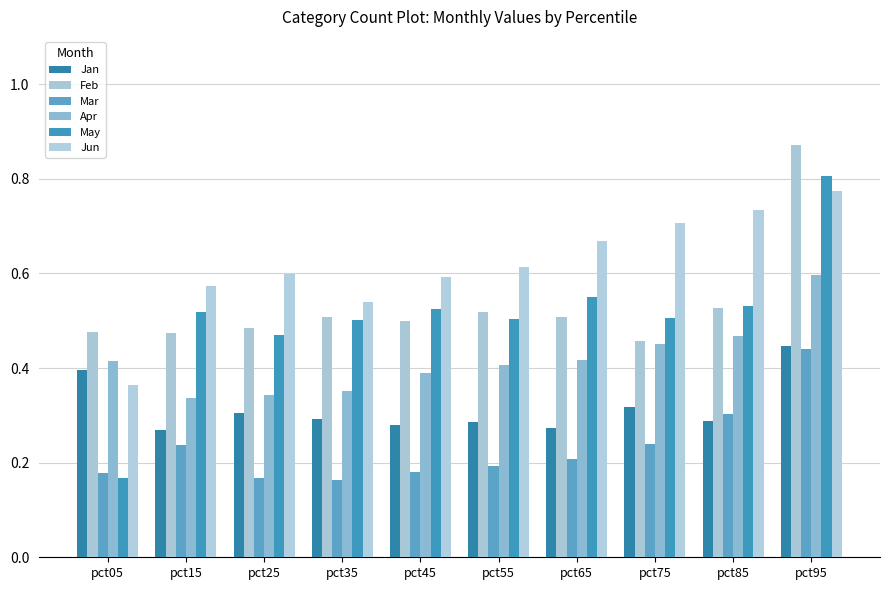

What is the highest value of the Jun series?

0.8